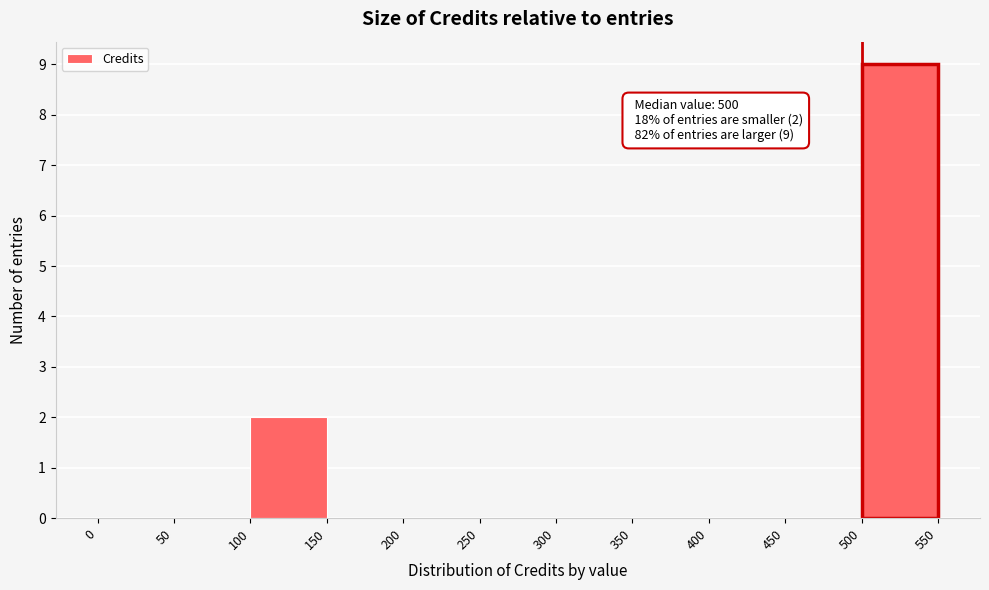

Which range on the x-axis has the tallest bar?

500 to 550